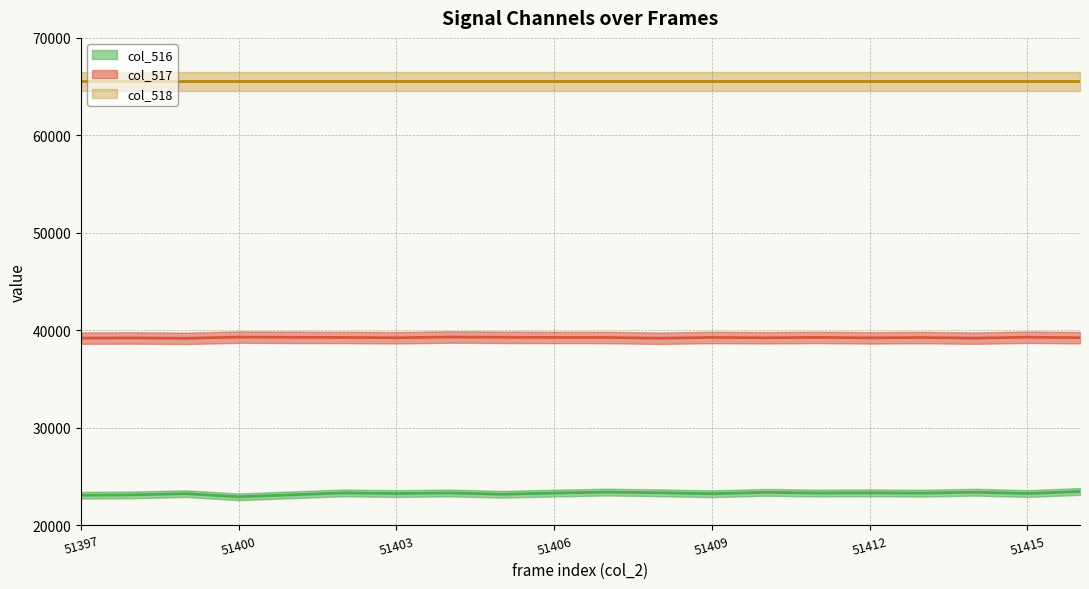

What are all the series names shown in the legend?

col_516 (line), col_517 (line), col_518 (line)